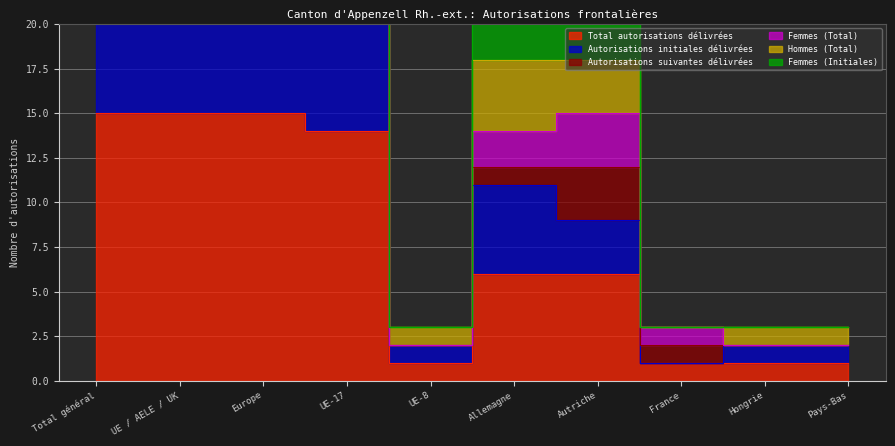

Which series has the largest range (max minus min)?

Femmes (Initiales)